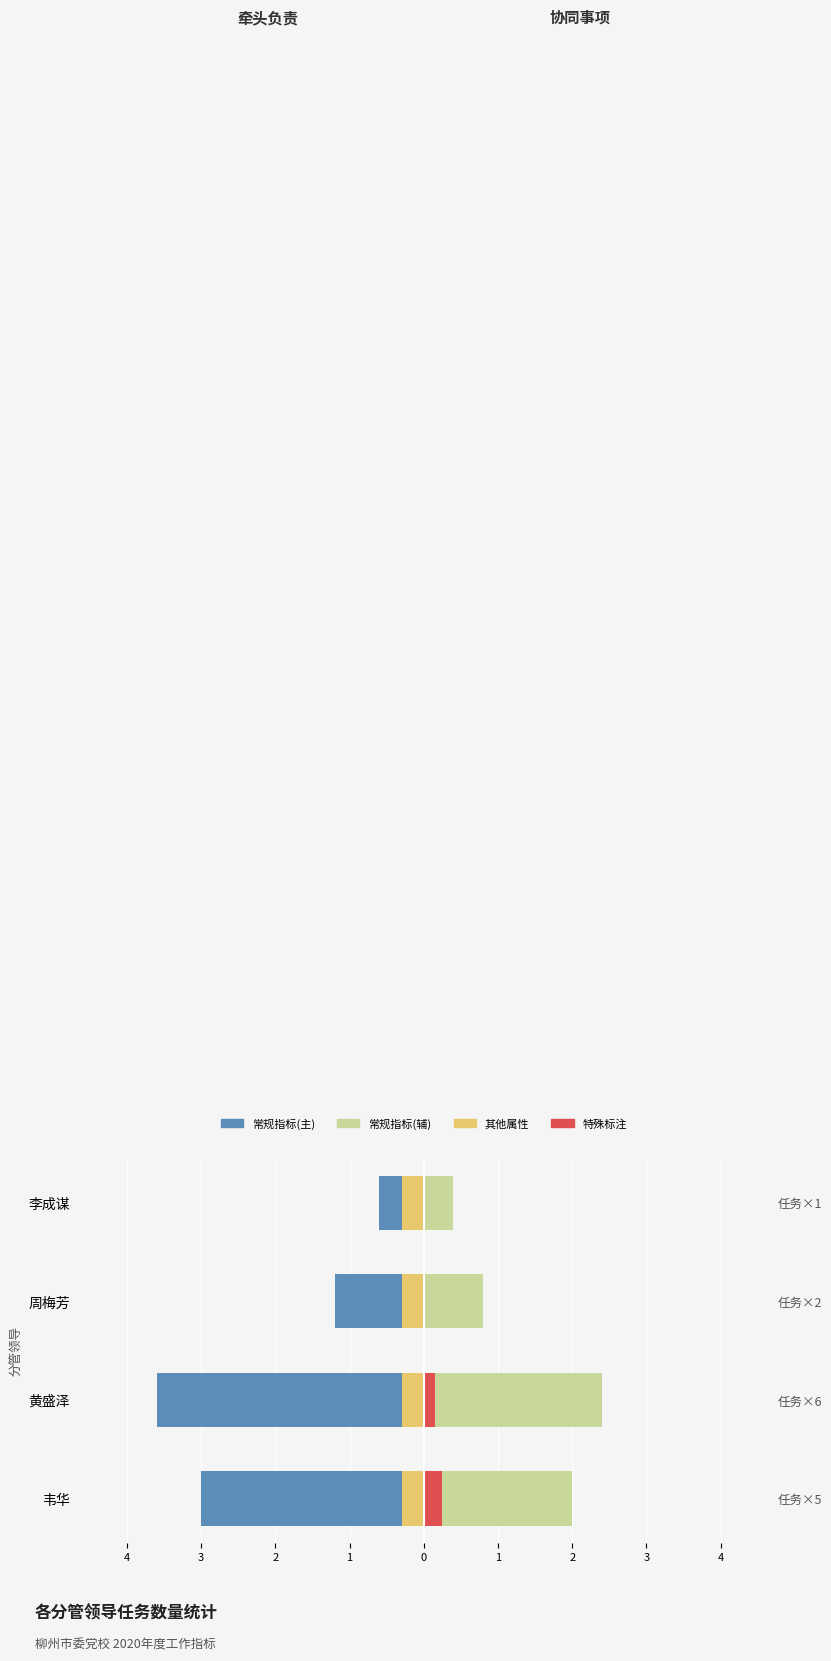

Reading left to right, list all the values displayed in this chart.

2.0	2.4	0.8	0.4